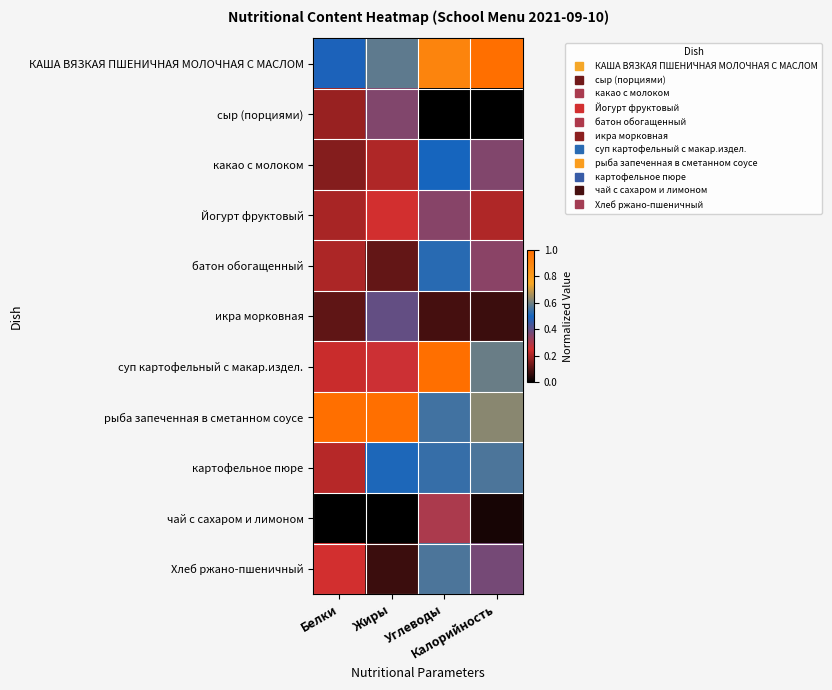

List the series in order of their peak value, highest first.

КАША ВЯЗКАЯ ПШЕНИЧНАЯ МОЛОЧНАЯ С МАСЛОМ, суп картофельный с макар.издел., рыба запеченная в сметанном соусе, Хлеб ржано-пшеничный, картофельное пюре, батон обогащенный, какао с молоком, икра морковная, сыр (порциями), Йогурт фруктовый, чай с сахаром и лимоном